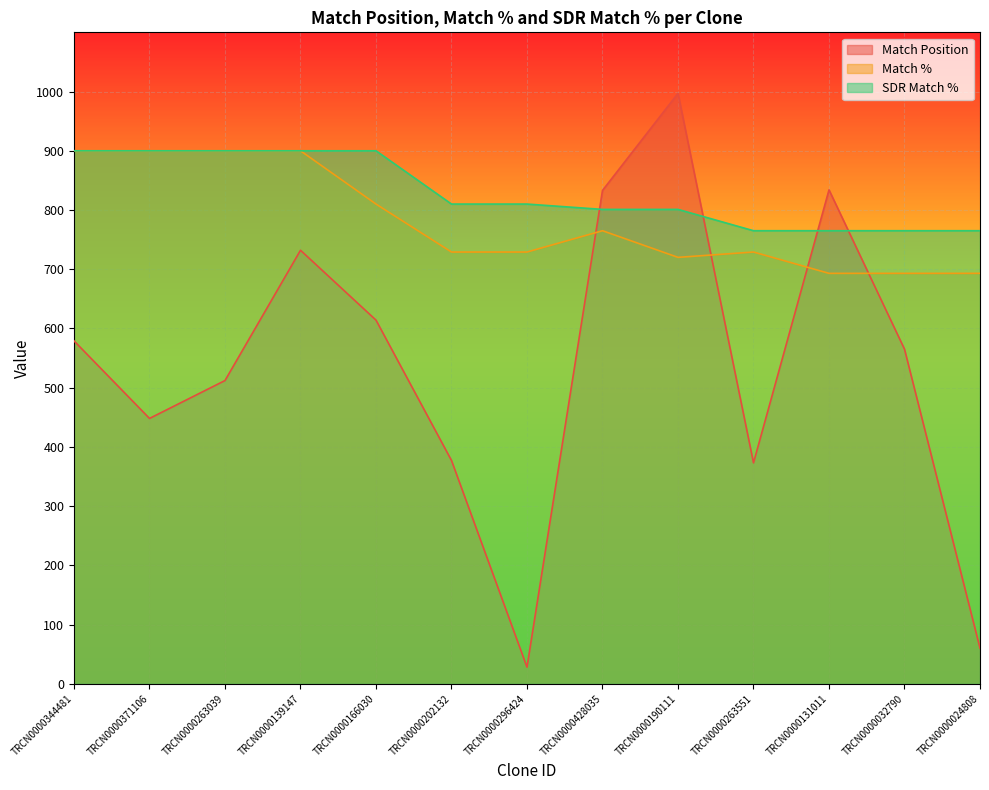

What are all the series names shown in the legend?

Match Position, Match %, SDR Match %